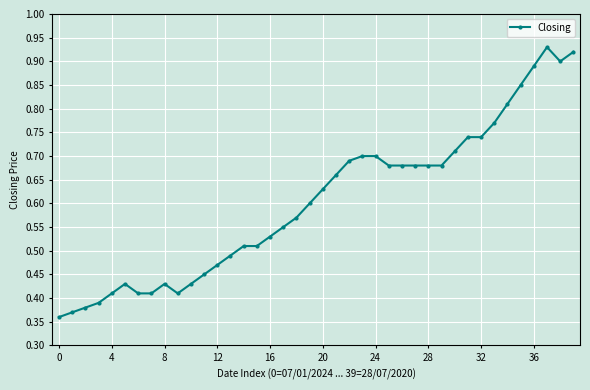

Count the values in the range 0 to 1.

40